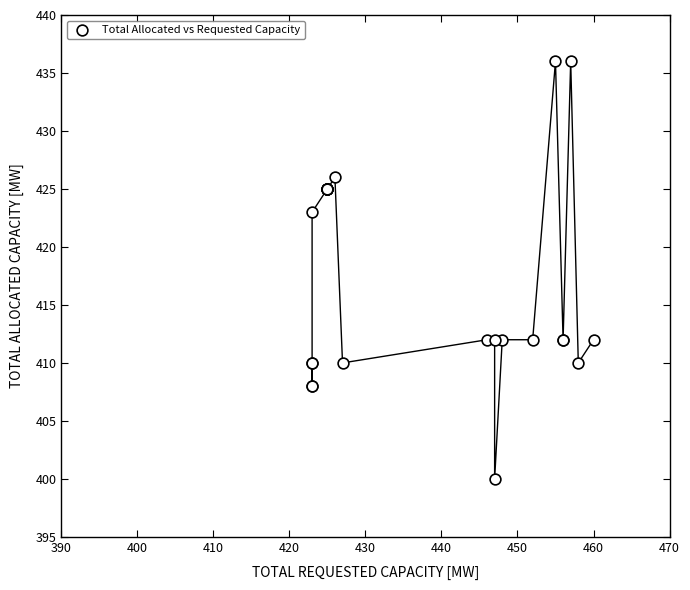

What Y value in the scatter plot is closest to 418?

423